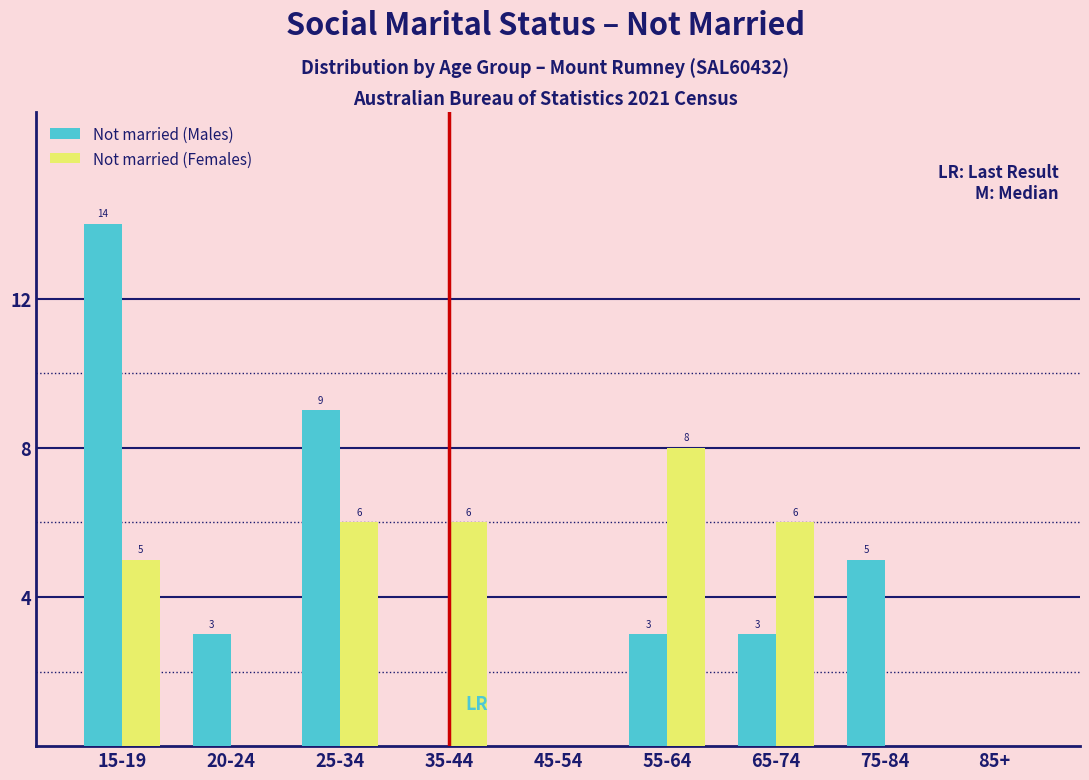

Reading left to right, list all the values displayed in this chart.

Not married (Males): 15-19=14	20-24=3	25-34=9	35-44=0	45-54=0	55-64=3	65-74=3	75-84=5	85+=0
Not married (Females): 15-19=5	20-24=0	25-34=6	35-44=6	45-54=0	55-64=8	65-74=6	75-84=0	85+=0